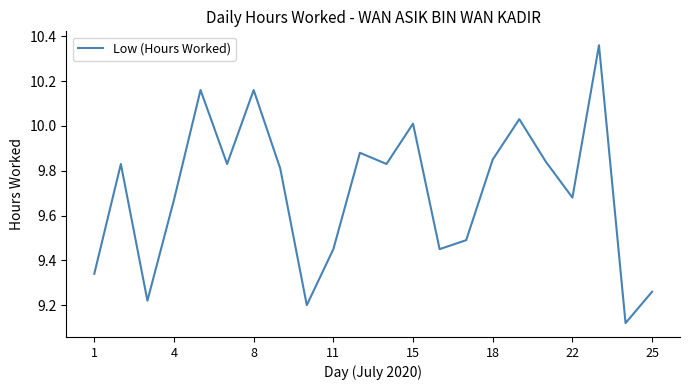

What is the difference between the maximum and minimum values?

1.2